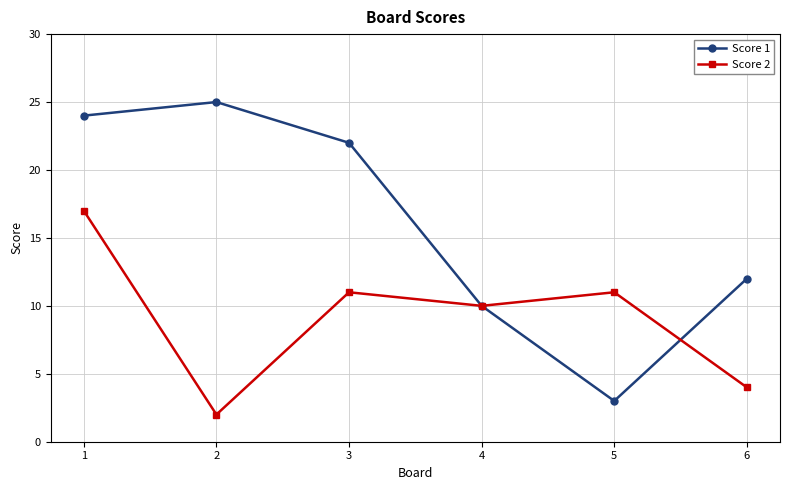

At which category does Score 2 reach its first local peak?

3